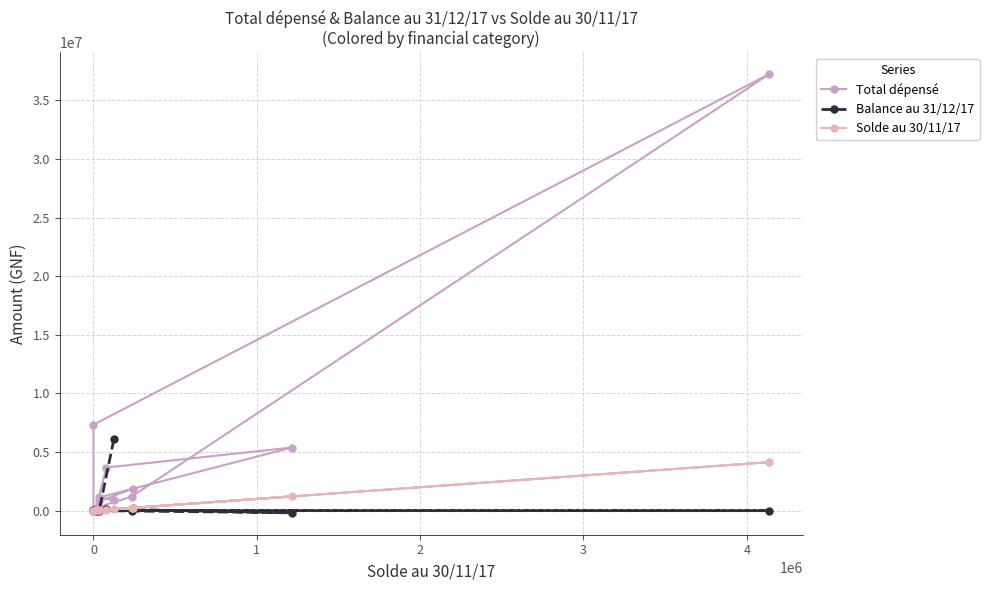

How many interior local peaks does the Solde au 30/11/17 series have?

2